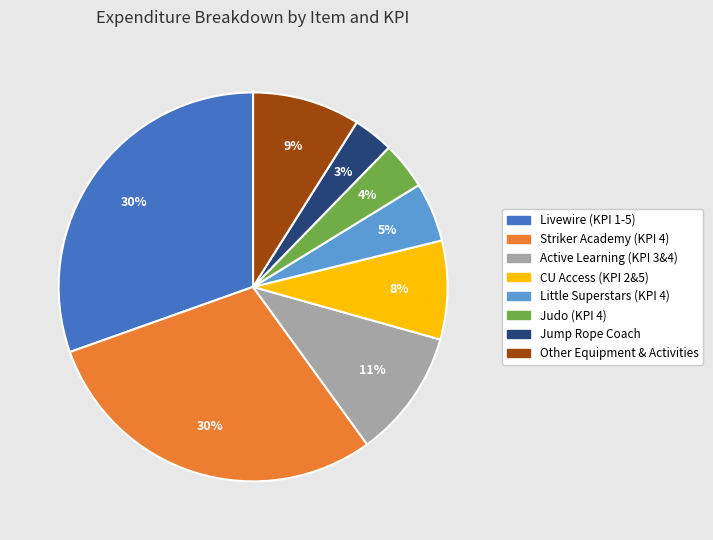

Does any single category account for the majority?

No